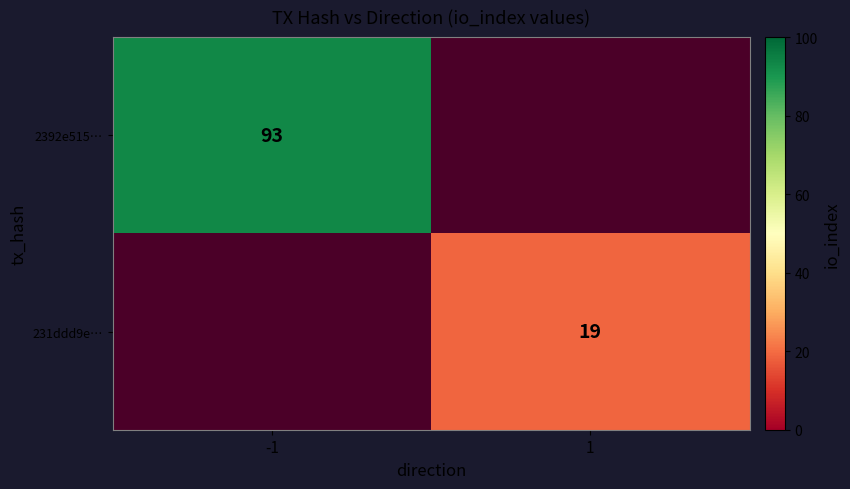

The value of 2392e515… at -1 is 93. True or false?

True